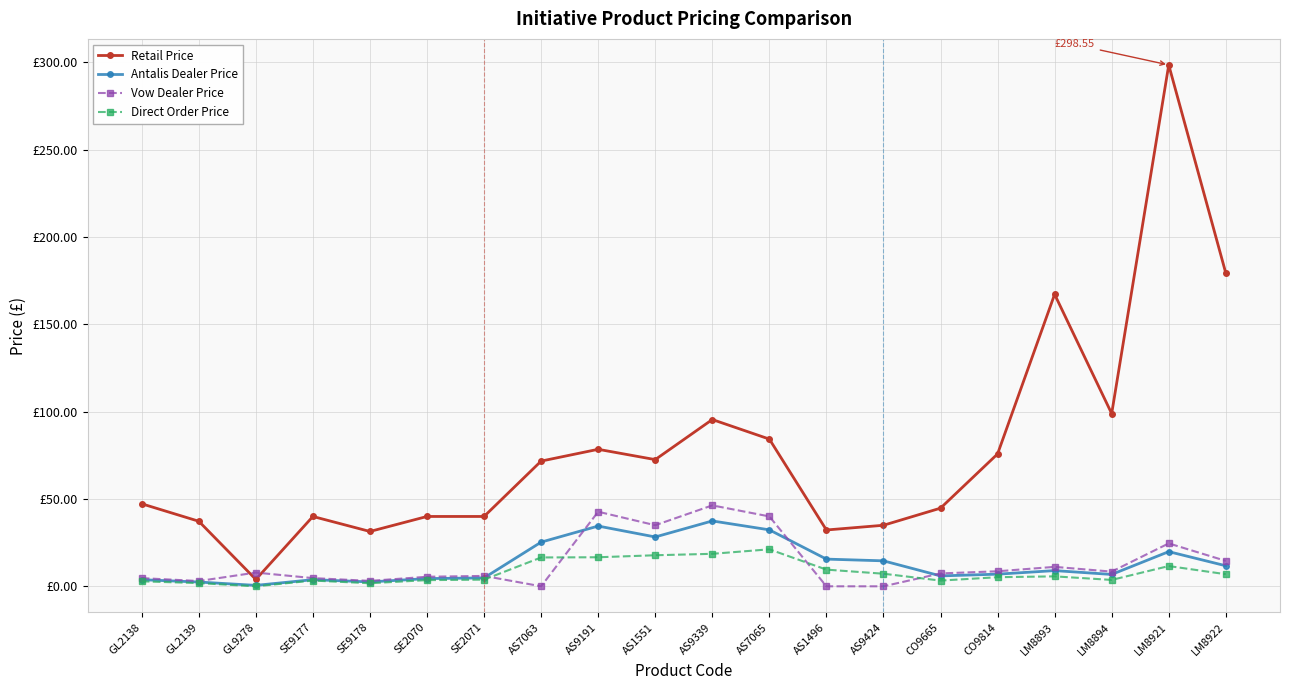

What is the spread (max minus min) of values at AS7063?

71.7